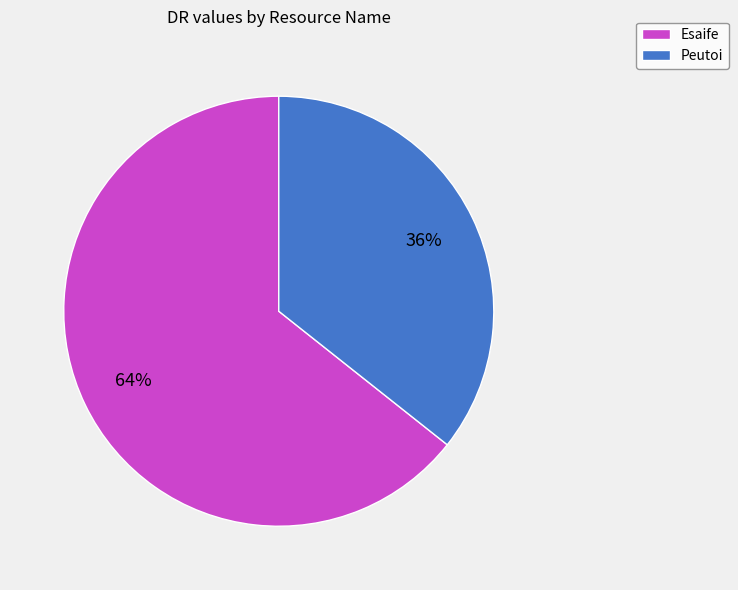

To the nearest percent, what is the combined percentage of Esaife and Peutoi?

100%